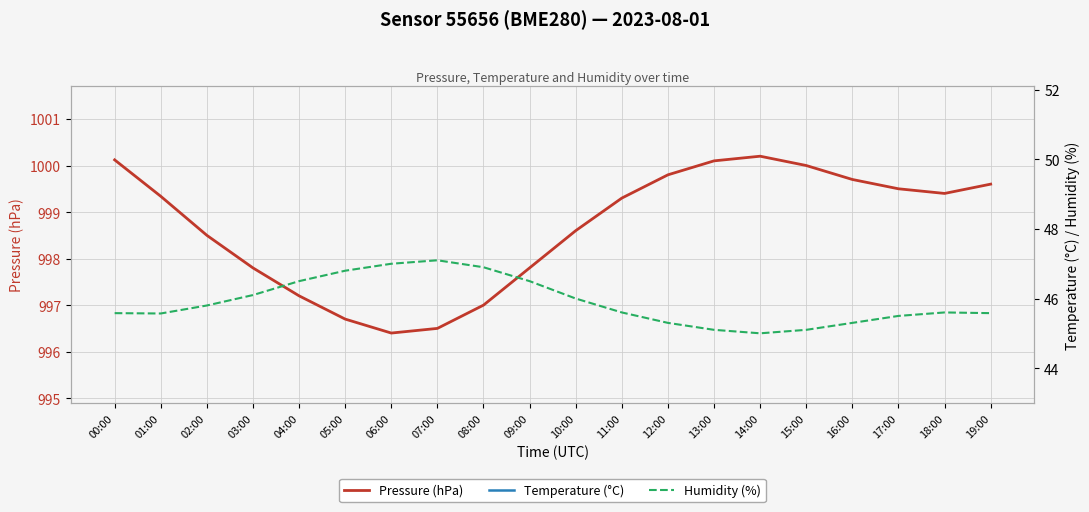

Between 01:00 and 15:00, which series saw the biggest shift?

Temperature (°C)